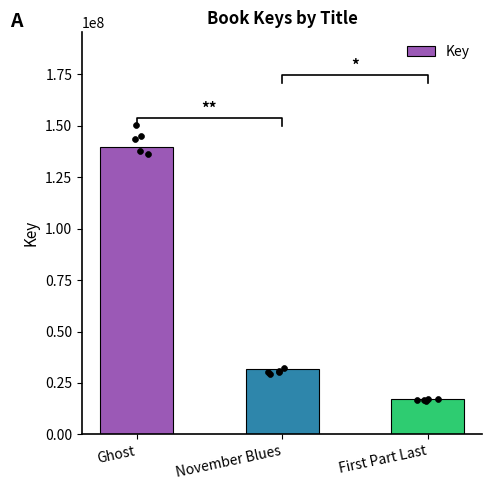

What is the ratio of the value at First Part Last to the value at Ghost?

0.1